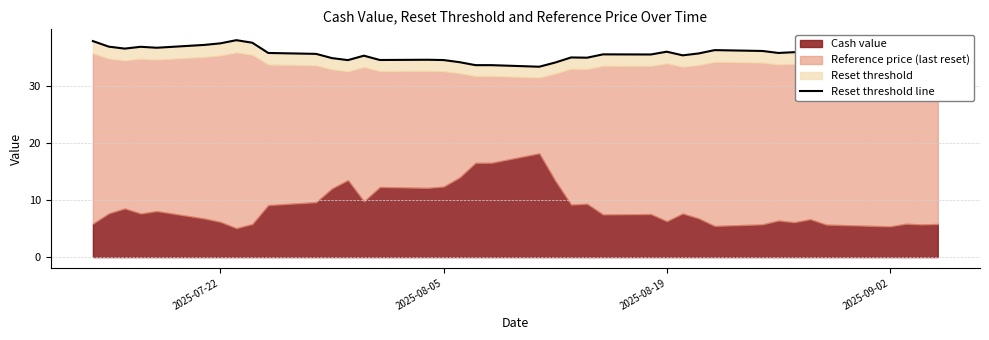

Does the chart display data point markers on the line(s)?

No